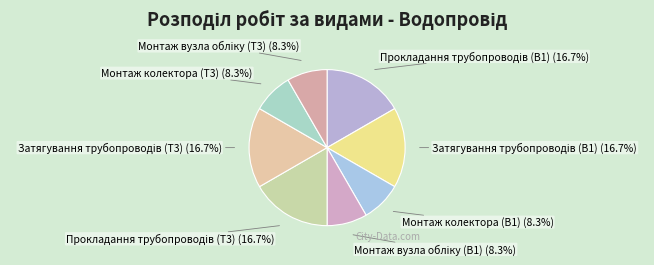

Is there any slice that represents more than half of the pie?

No